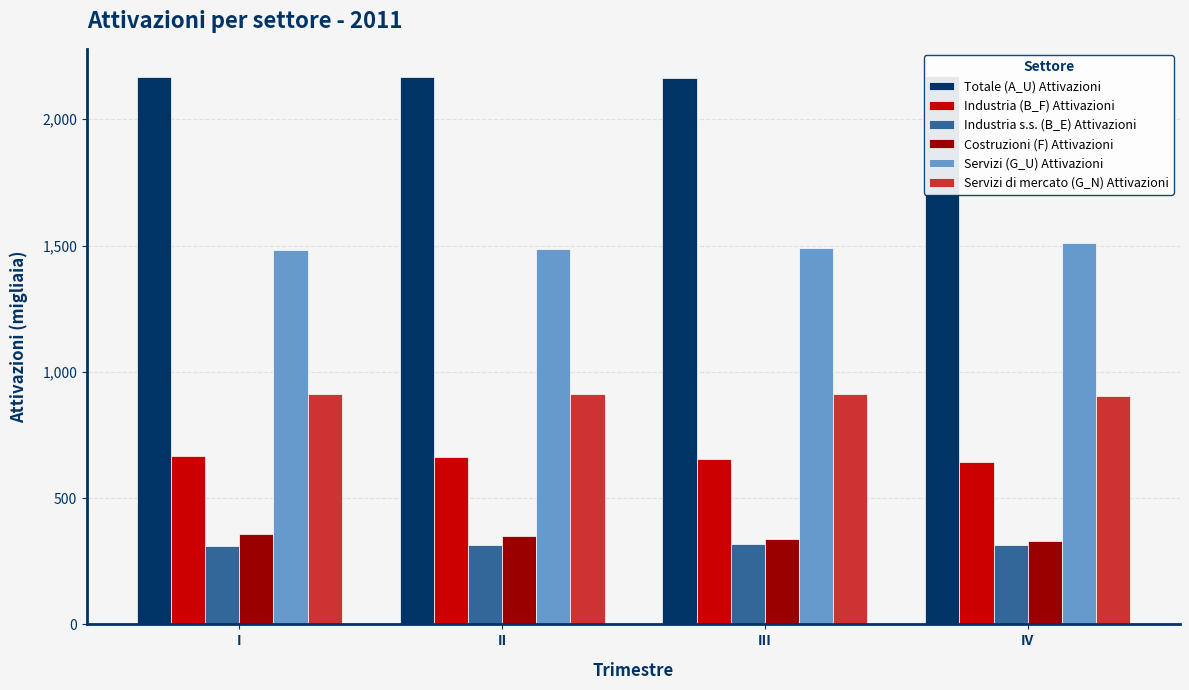

At which label does Costruzioni (F) Attivazioni first exceed 349?

I